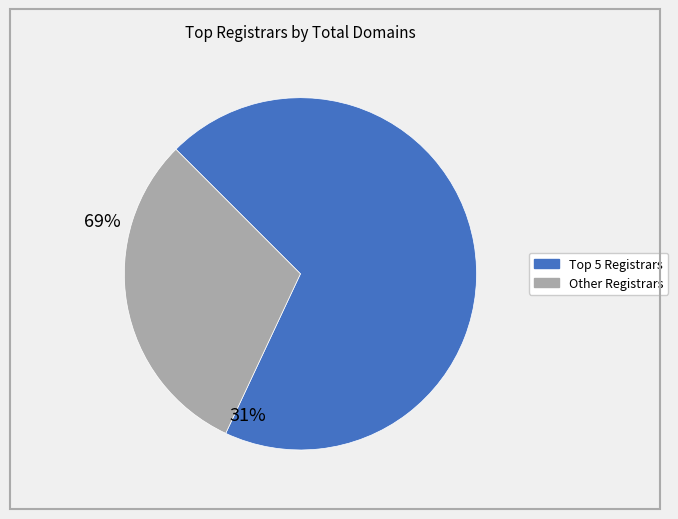

Is there a majority slice in this chart?

Yes